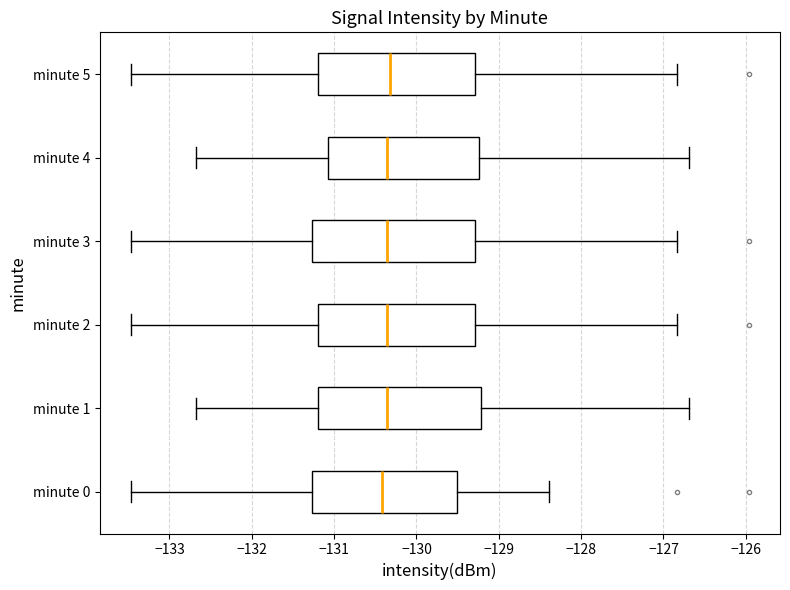

Where is the left edge of the box for minute 5 on the x-axis? The values are not printed on the chart, so give them approximately, as read against the axis.

-131.2